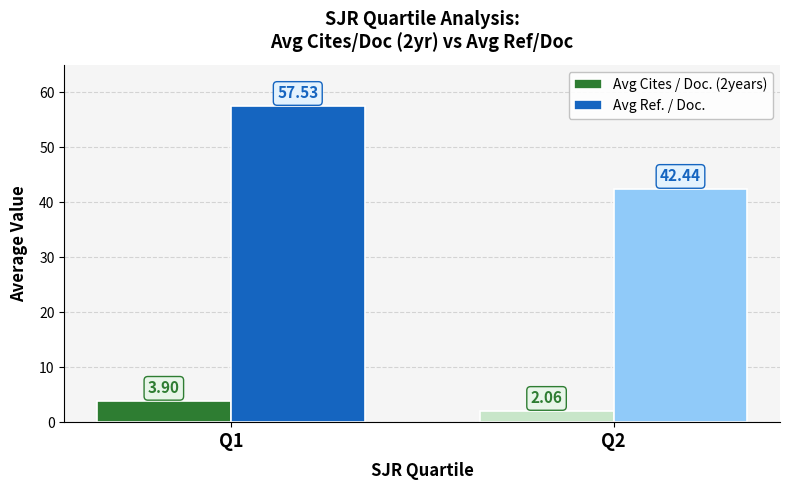

List the labels in order of Avg Cites / Doc. (2years) value, smallest first.

Q2, Q1